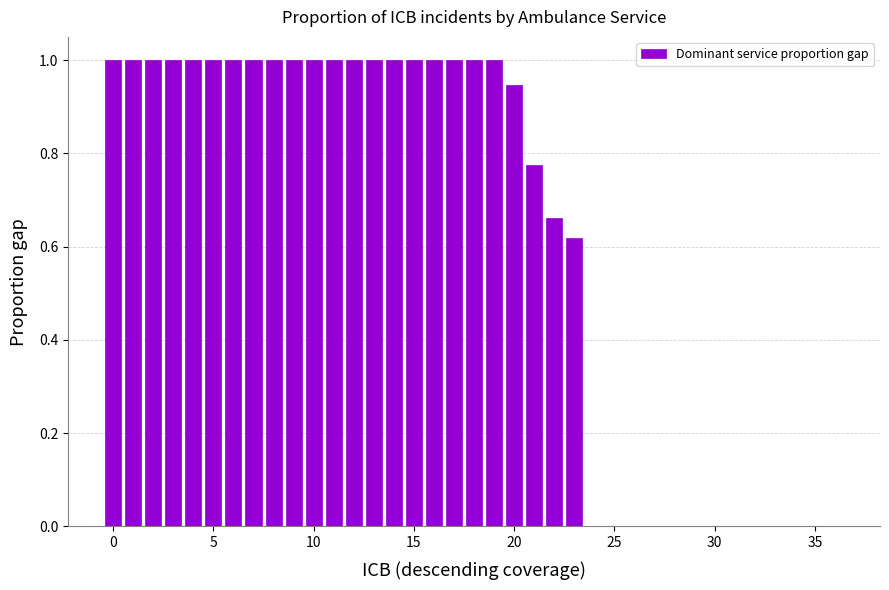

How many categories are shown in the chart?

37